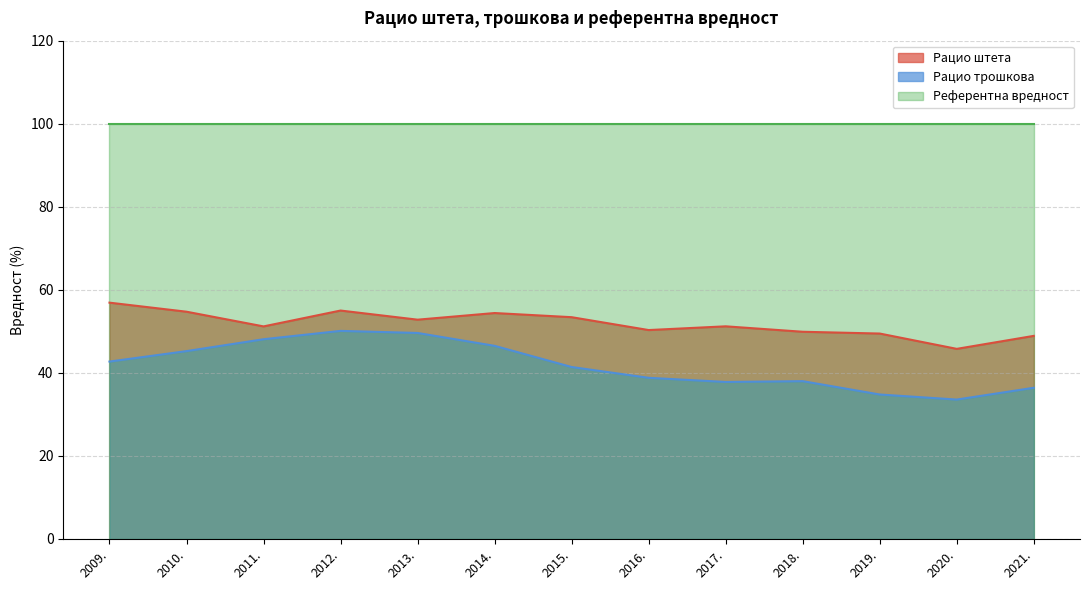

What is the difference between the Рацио трошкова values at 2021. and 2012.?

13.7